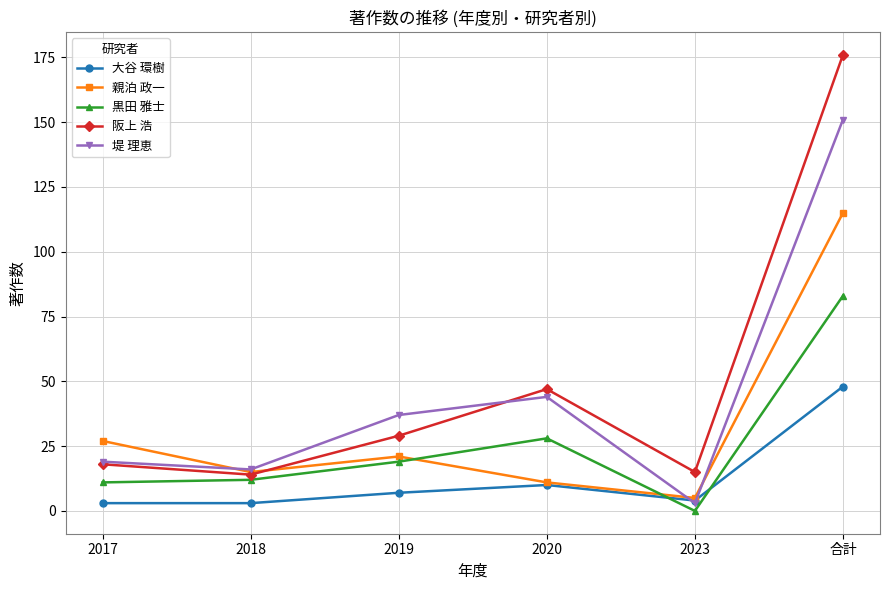

What is the difference between the highest and lowest values at 2023?

15